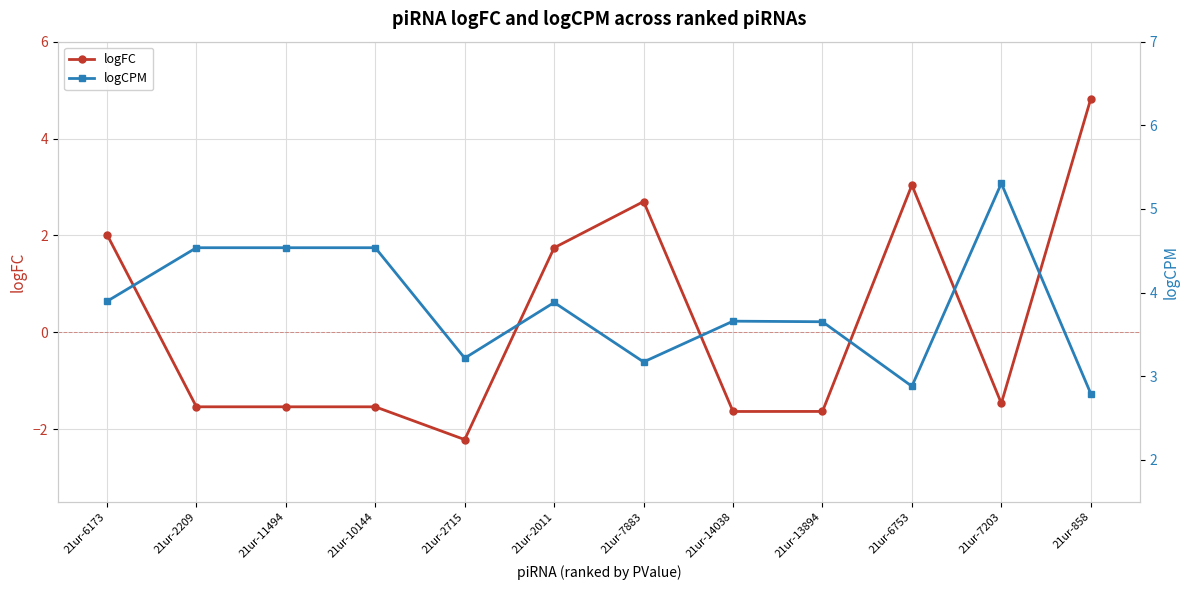

Which series has the largest total across all categories?

logCPM